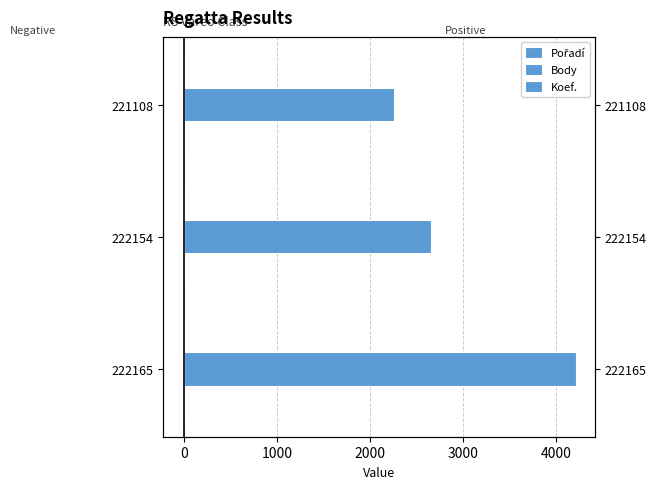

Which series has the widest spread of values?

Body